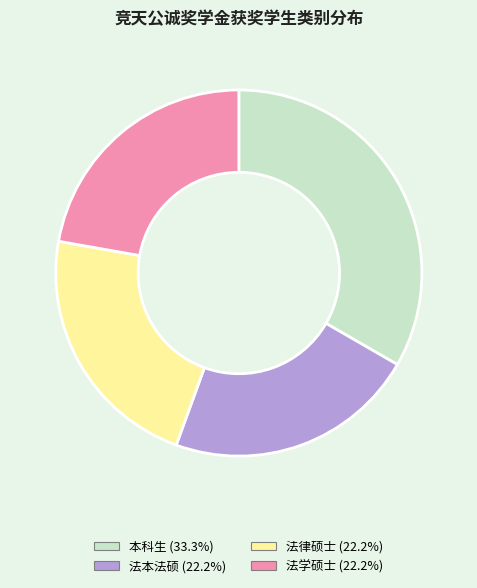

Is there any slice that represents more than half of the pie?

No